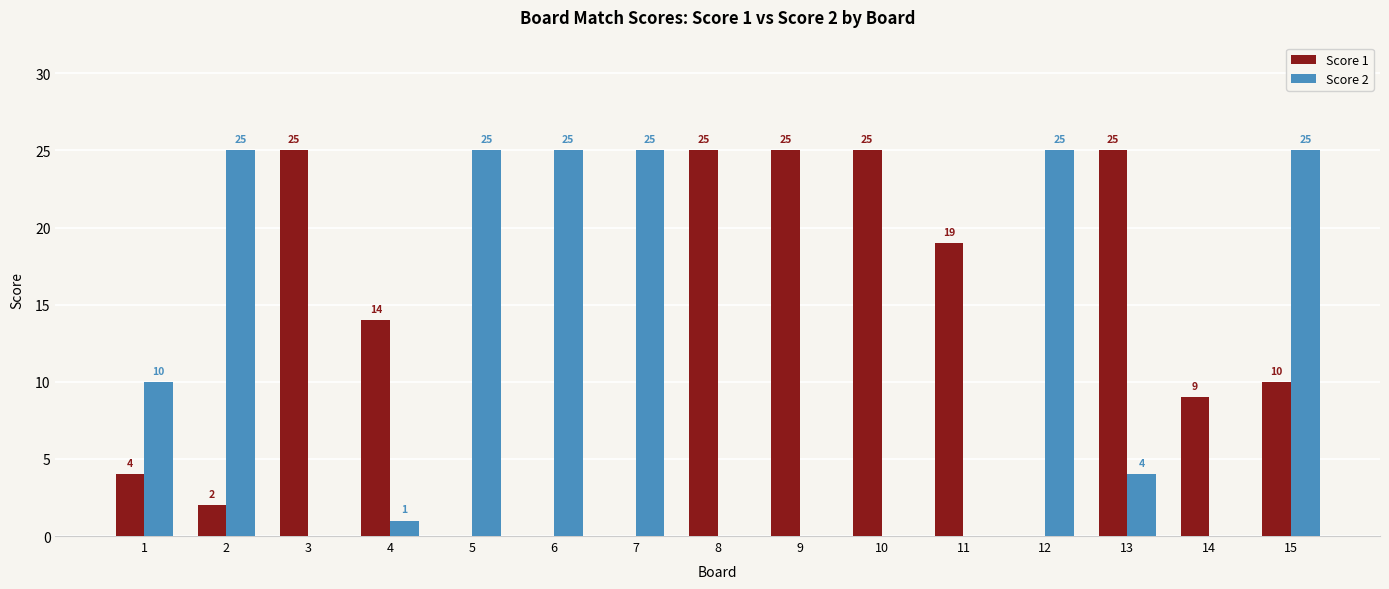

How many groups of bars are there?

15